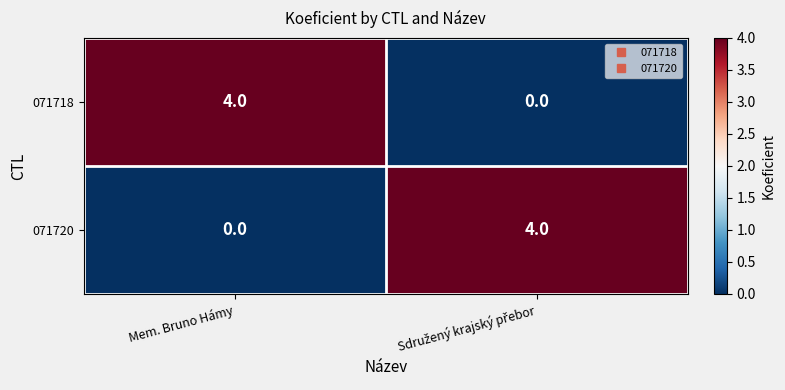

What is the maximum value shown in the chart?

4